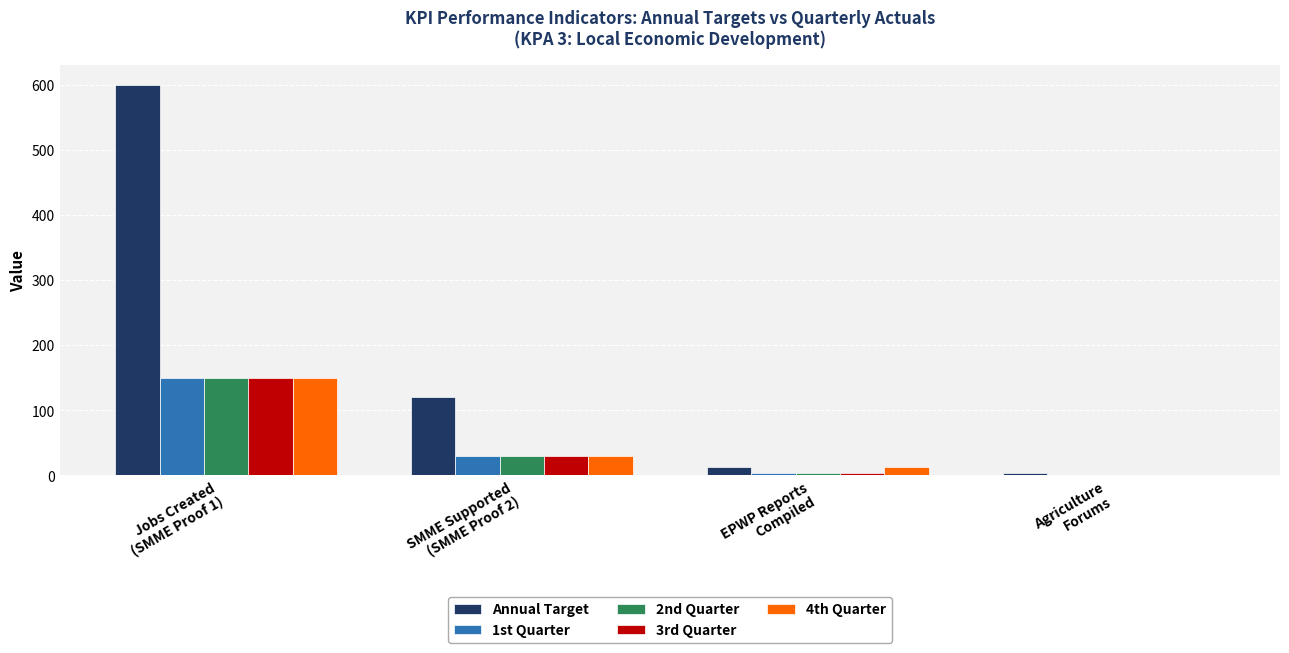

What is the highest value of the Annual Target series?

600